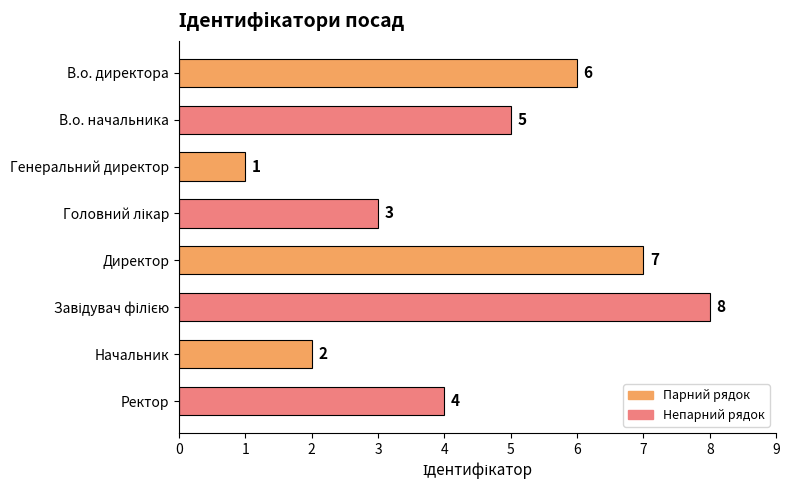

How many bars are there in total?

8